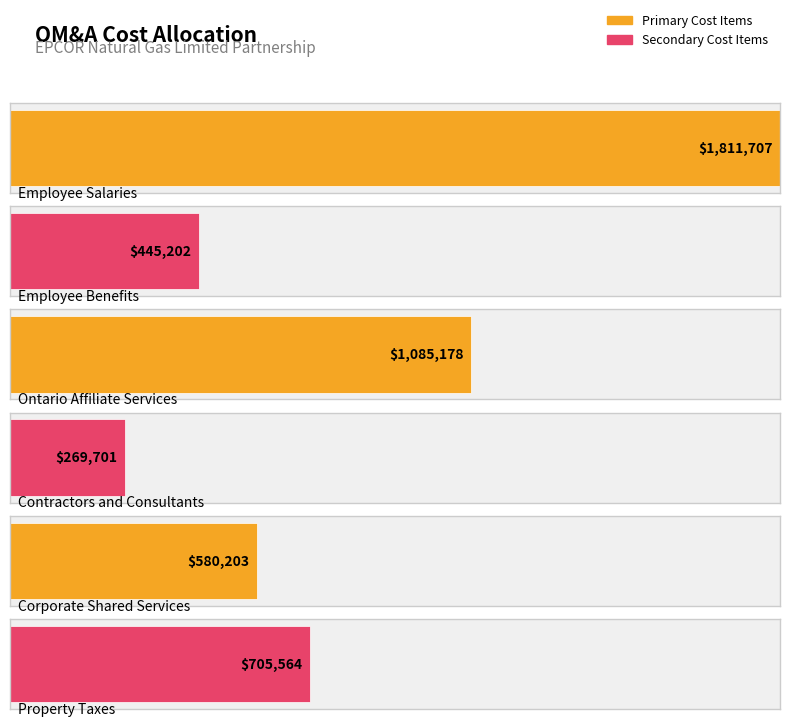

What is the label of the 6th bar from the left?

Property Taxes